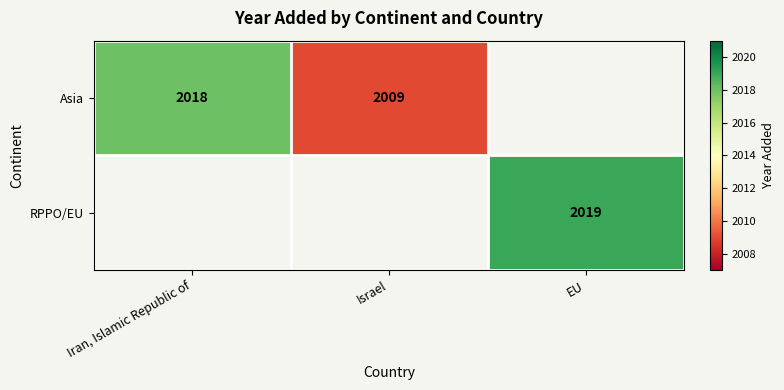

How many categories are shown in the chart?

3